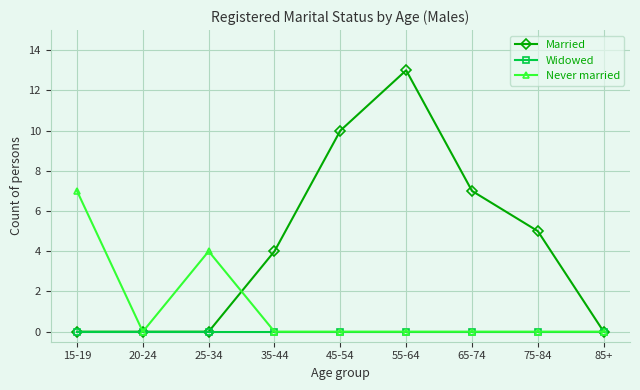

Rank the series by their average value, from highest to lowest.

Married, Never married, Widowed